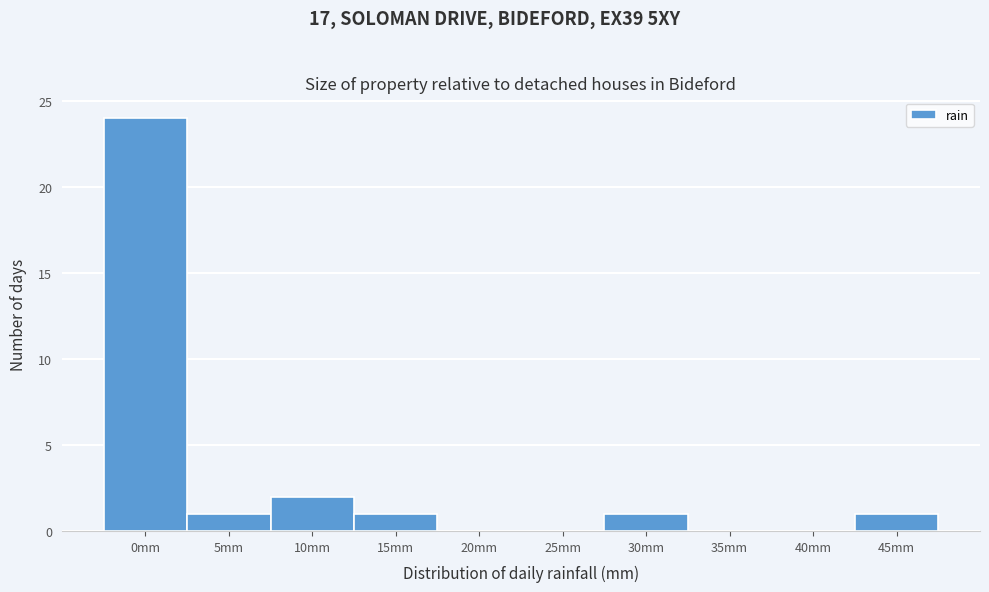

Reading left to right, what are all the values shown in this chart?

0mm=24	5mm=1	10mm=2	15mm=1	20mm=0	25mm=0	30mm=1	35mm=0	40mm=0	45mm=1